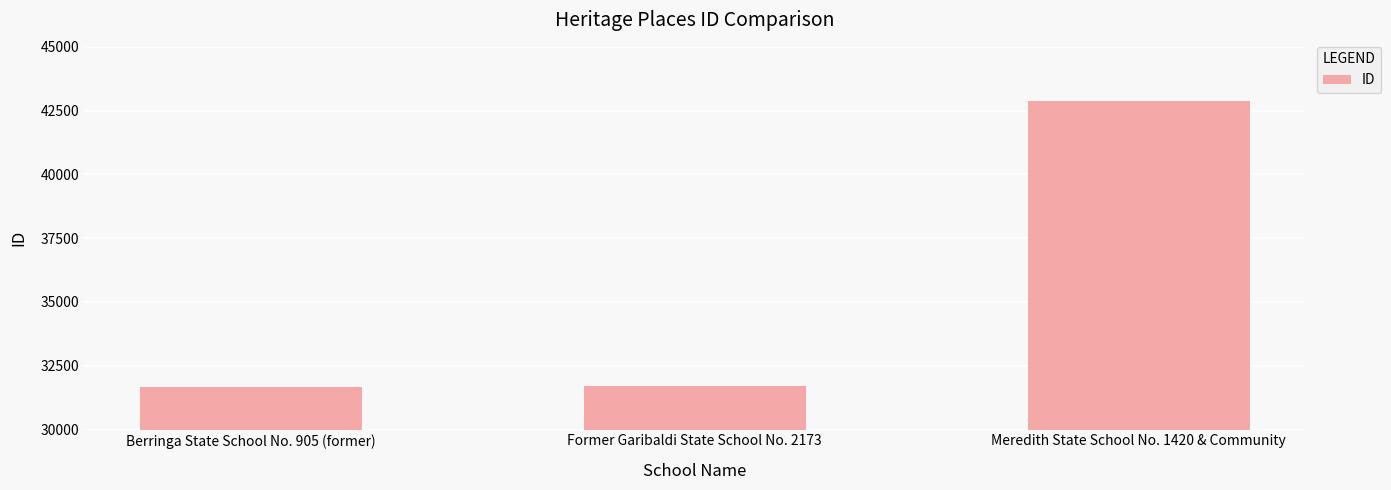

The chart shows a value of 42859 at Meredith State School No. 1420 & Community. True or false?

True